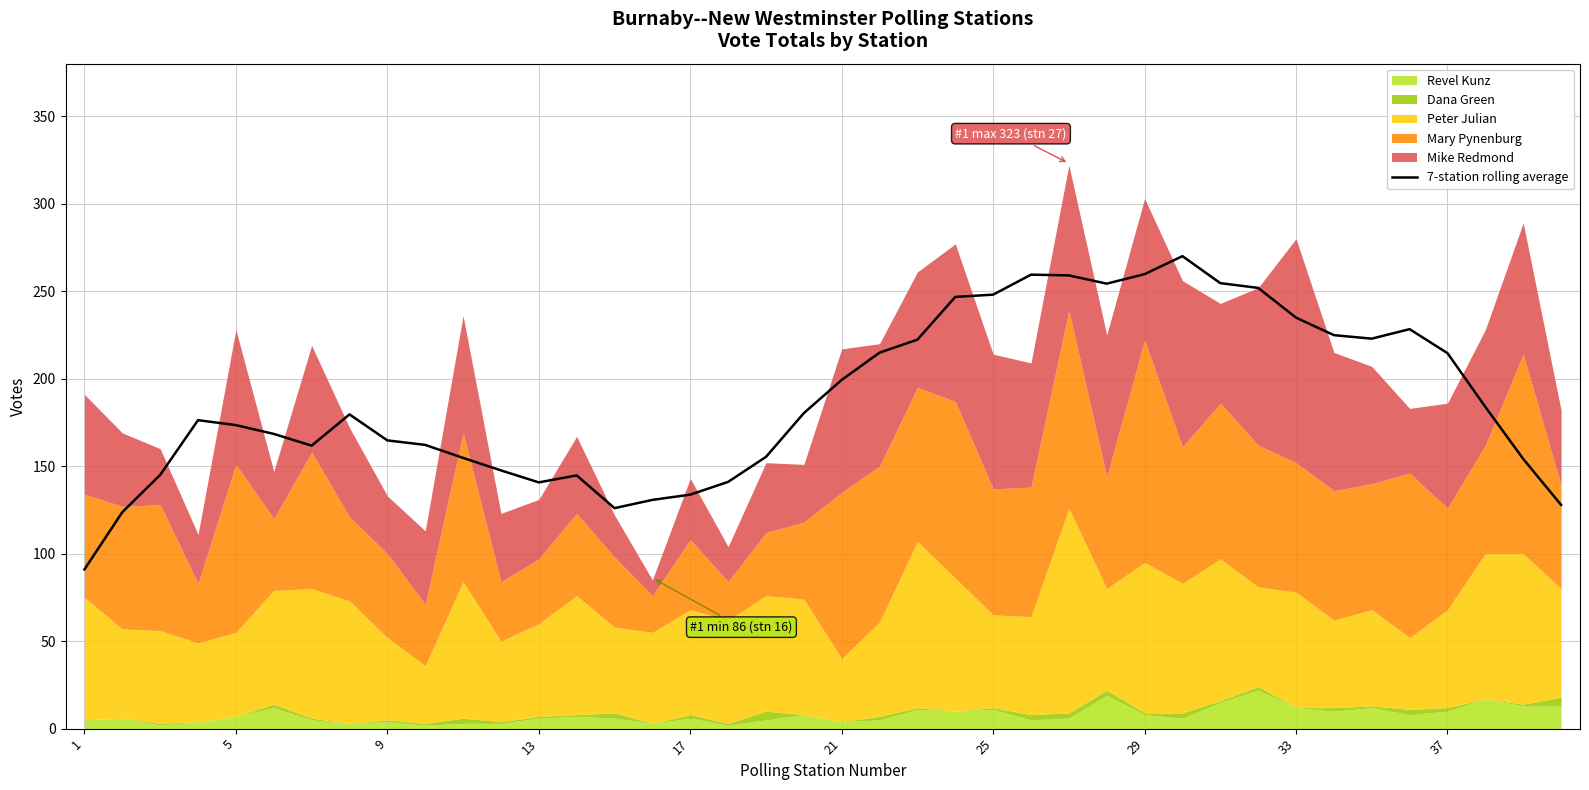

What is the lowest value of the 7-station rolling average series?

91.0